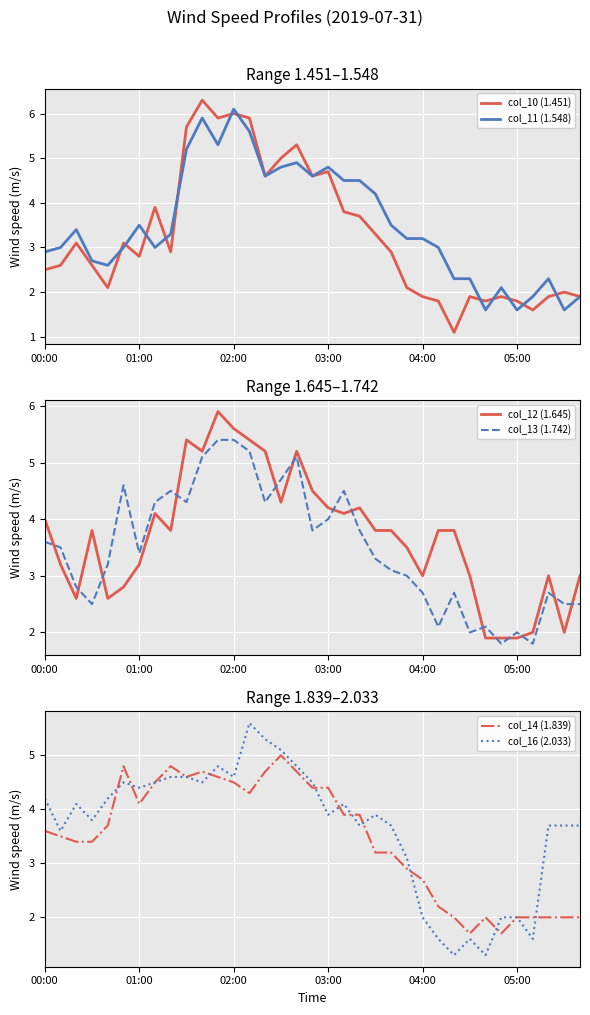

Reading left to right, transcribe all the data shown in this chart.

col_10 (1.451): 2.5	2.6	3.1	2.6	2.1	3.1	2.8	3.9	2.9	5.7	6.3	5.9	6.0	5.9	4.6	5.0	5.3	4.6	4.7	3.8	3.7	3.3	2.9	2.1	1.9	1.8	1.1	1.9	1.8	1.9	1.8	1.6	1.9	2.0	1.9
col_11 (1.548): 2.9	3.0	3.4	2.7	2.6	3.0	3.5	3.0	3.3	5.2	5.9	5.3	6.1	5.6	4.6	4.8	4.9	4.6	4.8	4.5	4.5	4.2	3.5	3.2	3.2	3.0	2.3	2.3	1.6	2.1	1.6	1.9	2.3	1.6	1.9
col_12 (1.645): 4.0	3.2	2.6	3.8	2.6	2.8	3.2	4.1	3.8	5.4	5.2	5.9	5.6	5.4	5.2	4.3	5.2	4.5	4.2	4.1	4.2	3.8	3.8	3.5	3.0	3.8	3.8	3.0	1.9	1.9	1.9	2.0	3.0	2.0	3.0
col_13 (1.742): 3.6	3.5	2.8	2.5	3.2	4.6	3.4	4.3	4.5	4.3	5.1	5.4	5.4	5.2	4.3	4.7	5.1	3.8	4.0	4.5	3.8	3.3	3.1	3.0	2.7	2.1	2.7	2.0	2.1	1.8	2.0	1.8	2.7	2.5	2.5
col_14 (1.839): 3.6	3.5	3.4	3.4	3.7	4.8	4.1	4.5	4.8	4.6	4.7	4.6	4.5	4.3	4.7	5.0	4.7	4.4	4.4	3.9	3.9	3.2	3.2	2.9	2.7	2.2	2.0	1.7	2.0	1.7	2.0	2.0	2.0	2.0	2.0
col_16 (2.033): 4.2	3.6	4.1	3.8	4.2	4.5	4.4	4.5	4.6	4.6	4.5	4.8	4.6	5.6	5.3	5.1	4.8	4.5	3.9	4.1	3.7	3.9	3.7	3.1	2.0	1.6	1.3	1.6	1.3	2.0	2.0	1.6	3.7	3.7	3.7